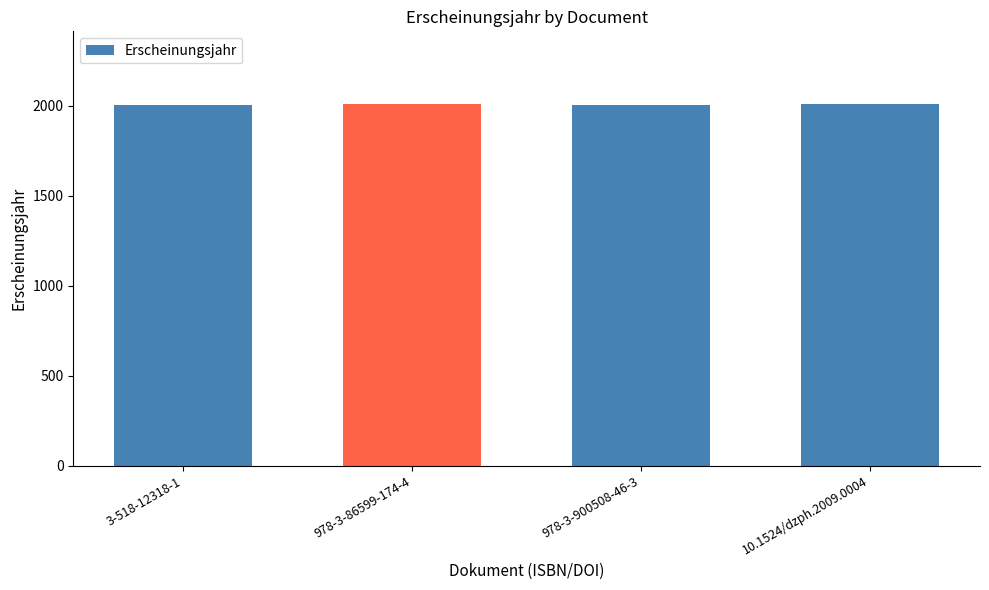

What is the difference between the second highest and second lowest values?

3